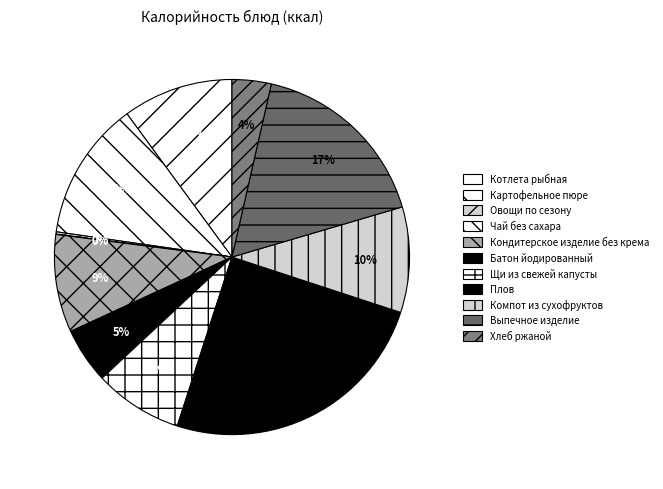

Count the number of slices in the pie.

11